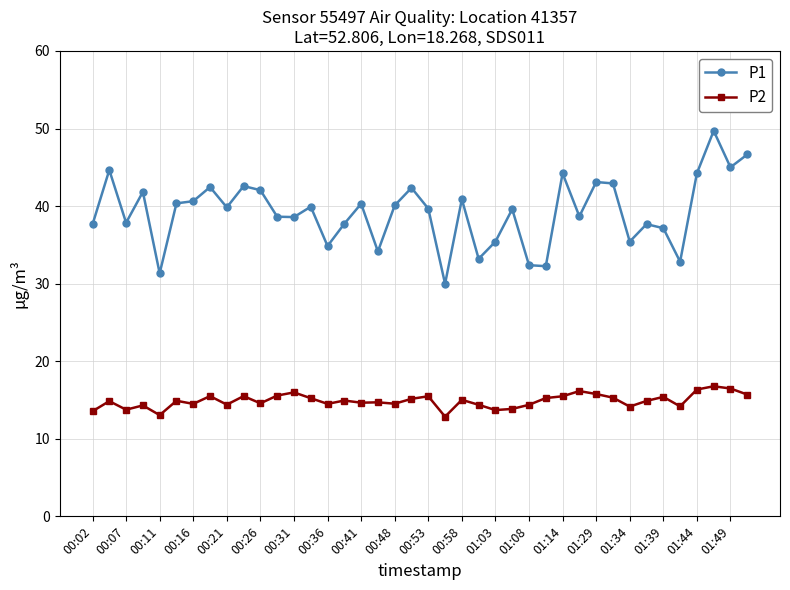

List the series in order of their overall mean, lowest first.

P2, P1